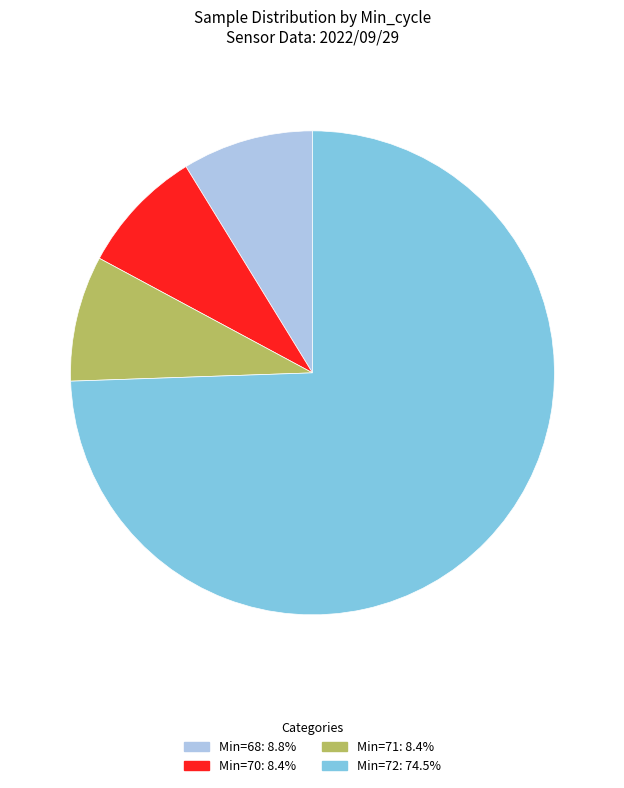

What is the ratio of the value at Min=68: 8.8% to the value at Min=70: 8.4%?

1.0